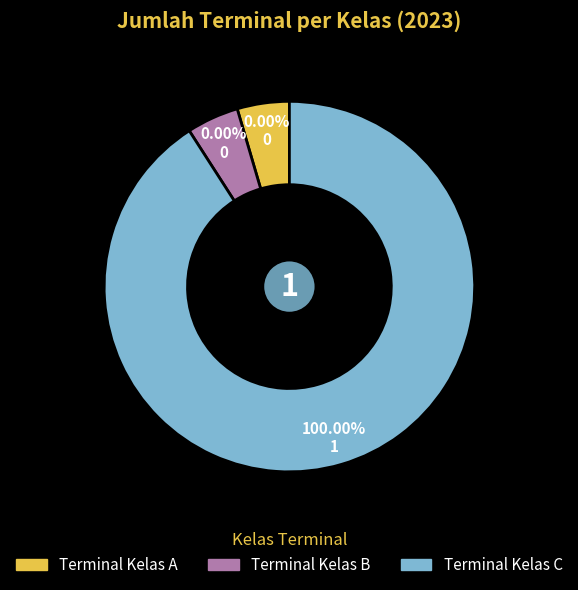

Rank the categories by value from lowest to highest.

Terminal Kelas A, Terminal Kelas B, Terminal Kelas C